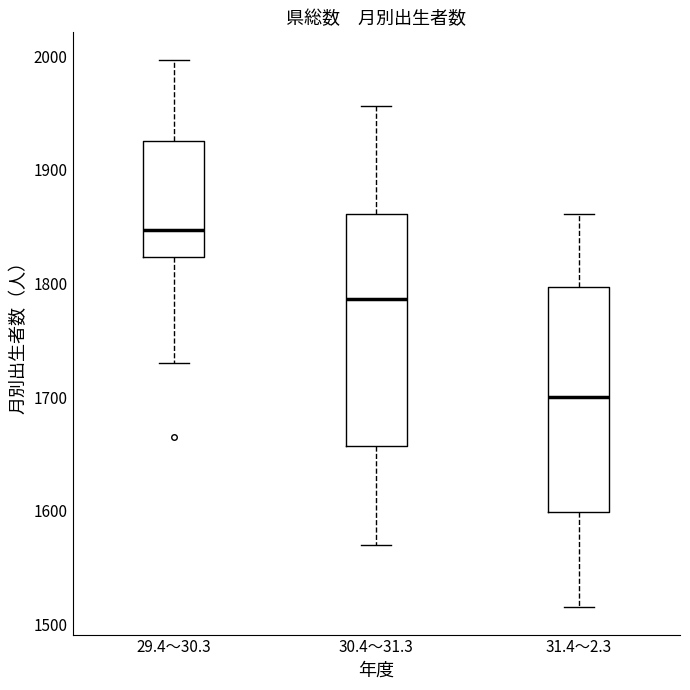

Where is the upper edge of the box for 31.4～2.3 on the y-axis? The values are not printed on the chart, so give them approximately, as read against the axis.

1800